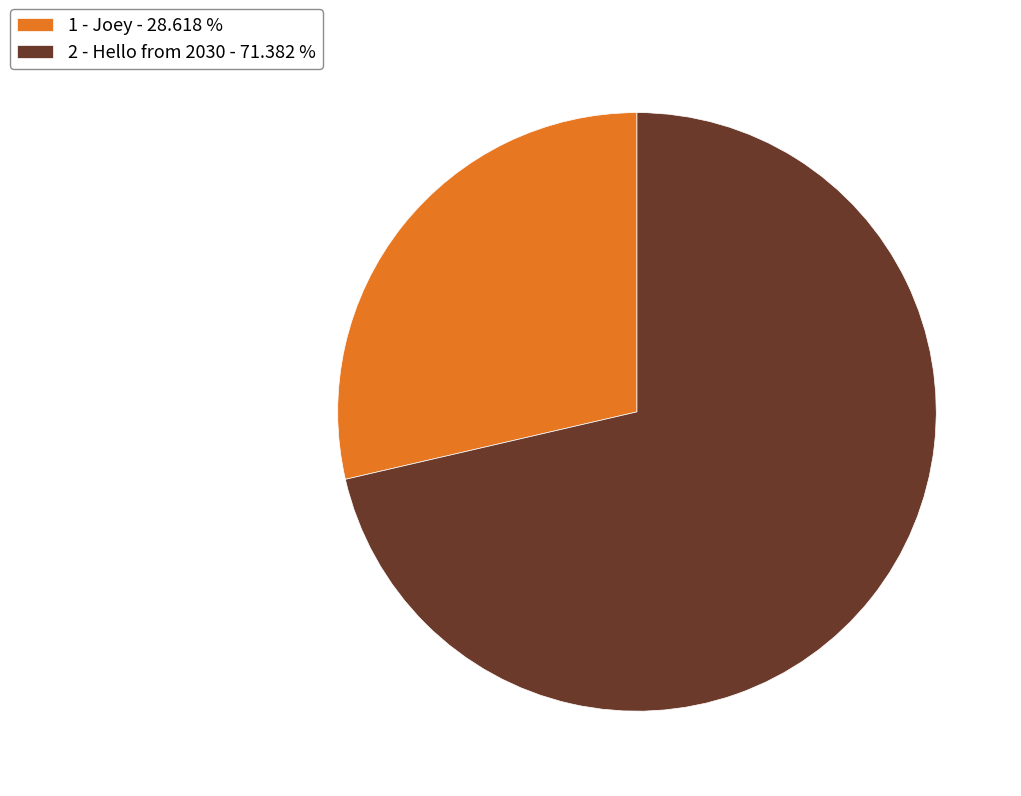

Is the sum of 2 - Hello from 2030 - 71.382 % and 1 - Joey - 28.618 % greater than half?

Yes